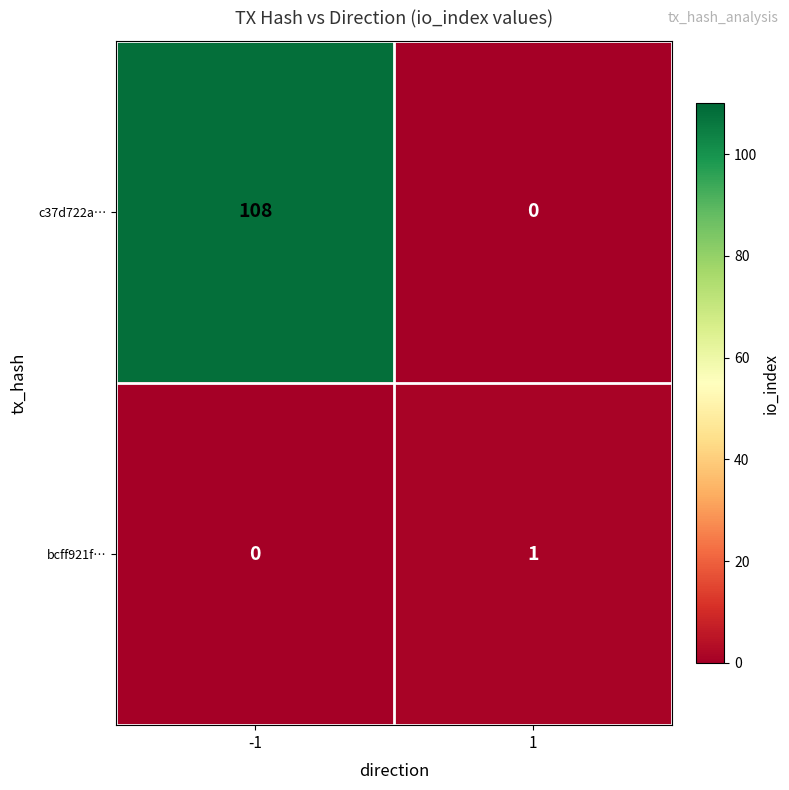

What is the difference between the maximum and minimum values in the c37d722a… series?

108